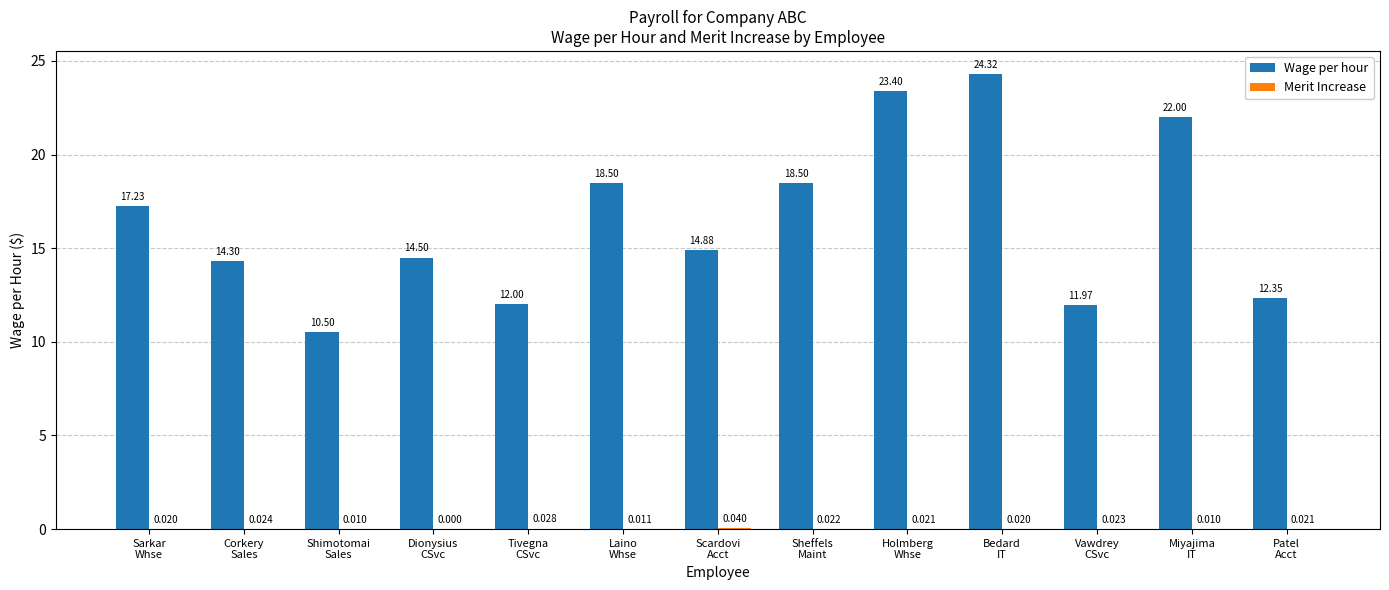

Which series has the largest total across all categories?

Wage per hour